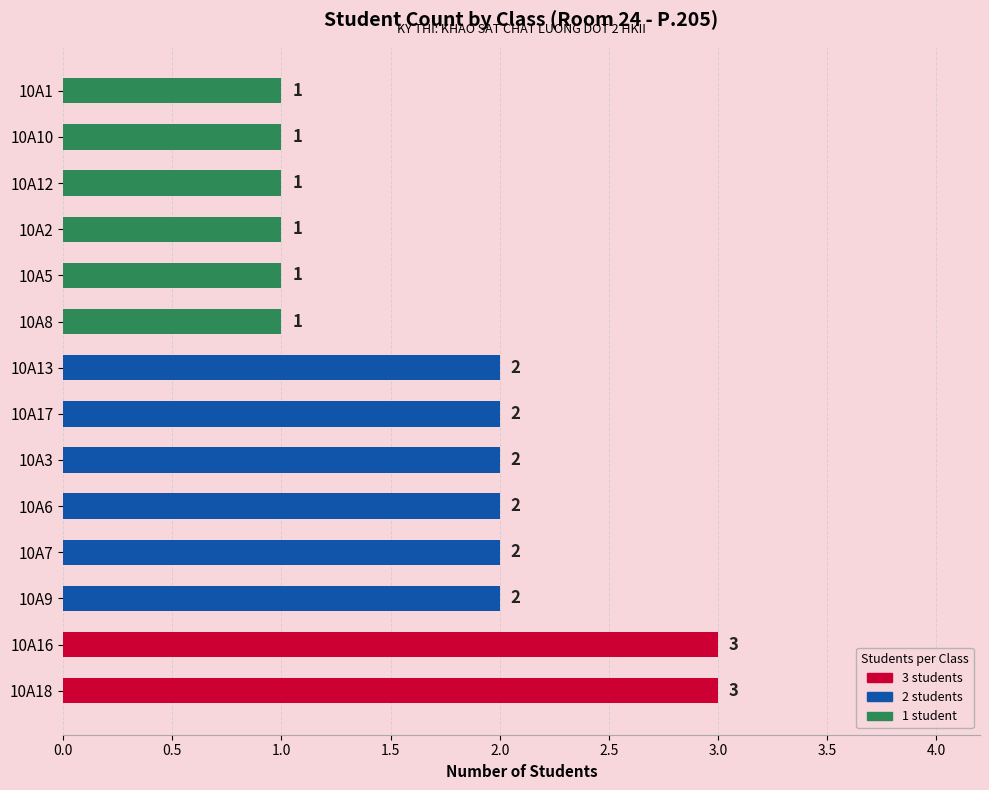

What is the sum of the values at 10A1 and 10A6?

3